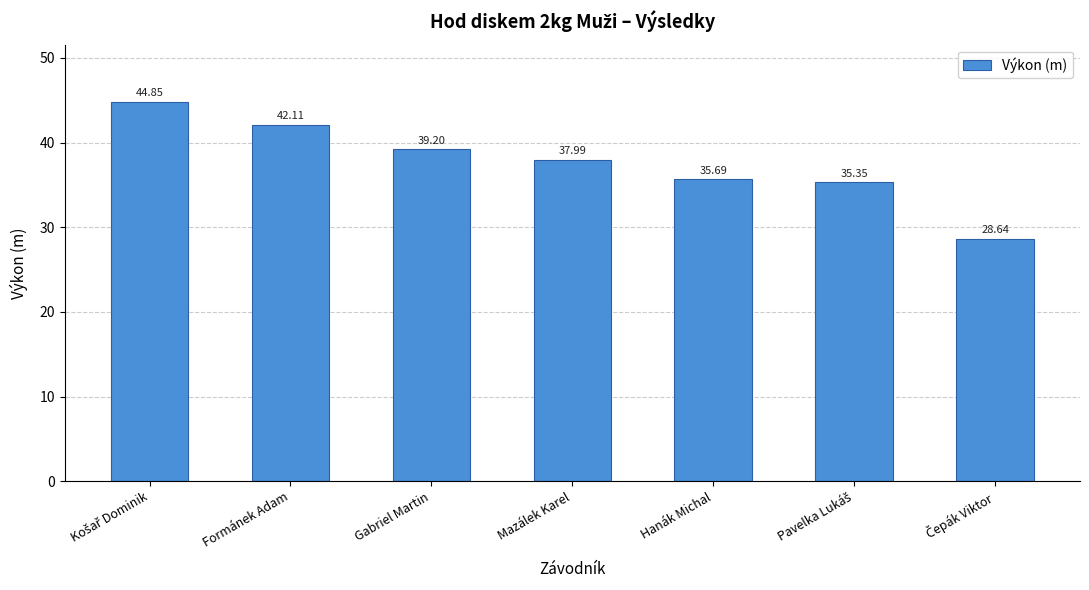

Does the chart contain any negative values?

No